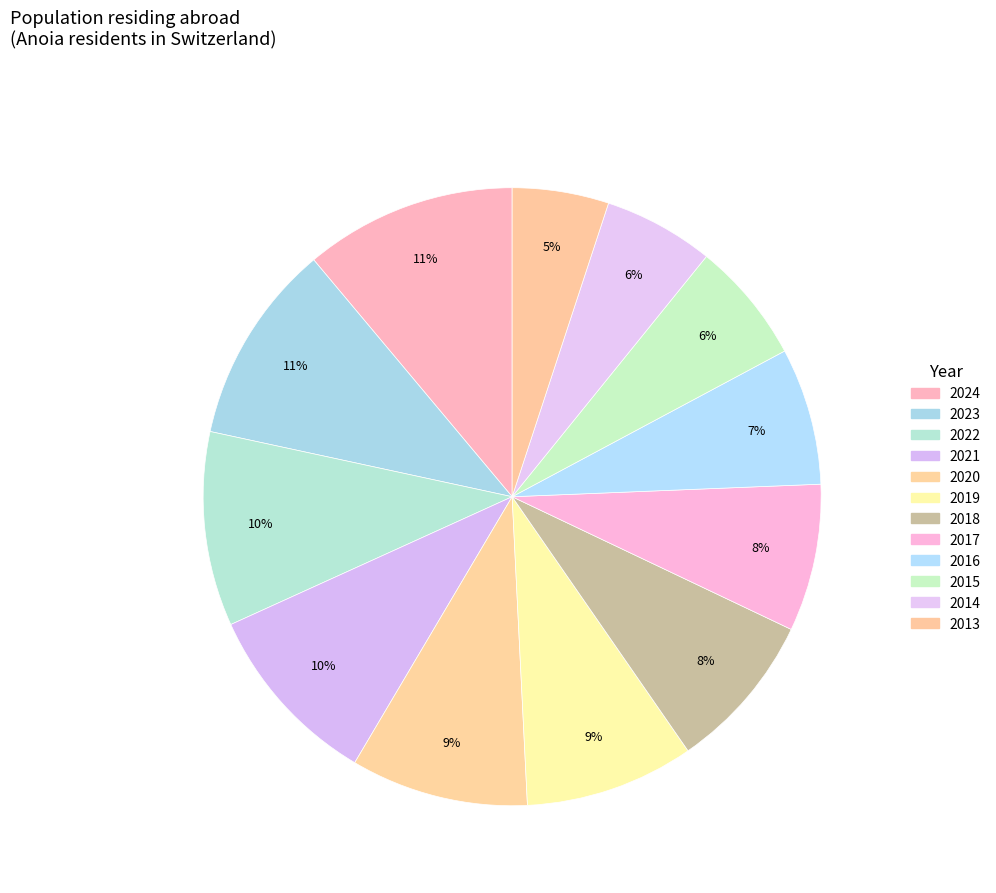

Count the number of slices in the pie.

12